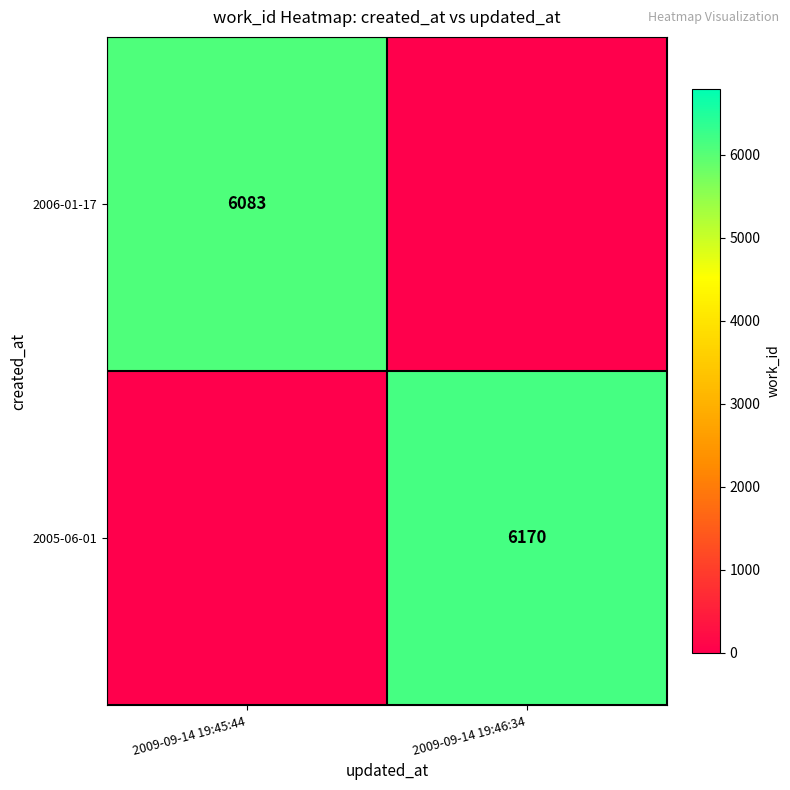

Is the value of 2005-06-01 at 2009-09-14 19:46:34 greater than the value of 2006-01-17 at 2009-09-14 19:45:44?

Yes